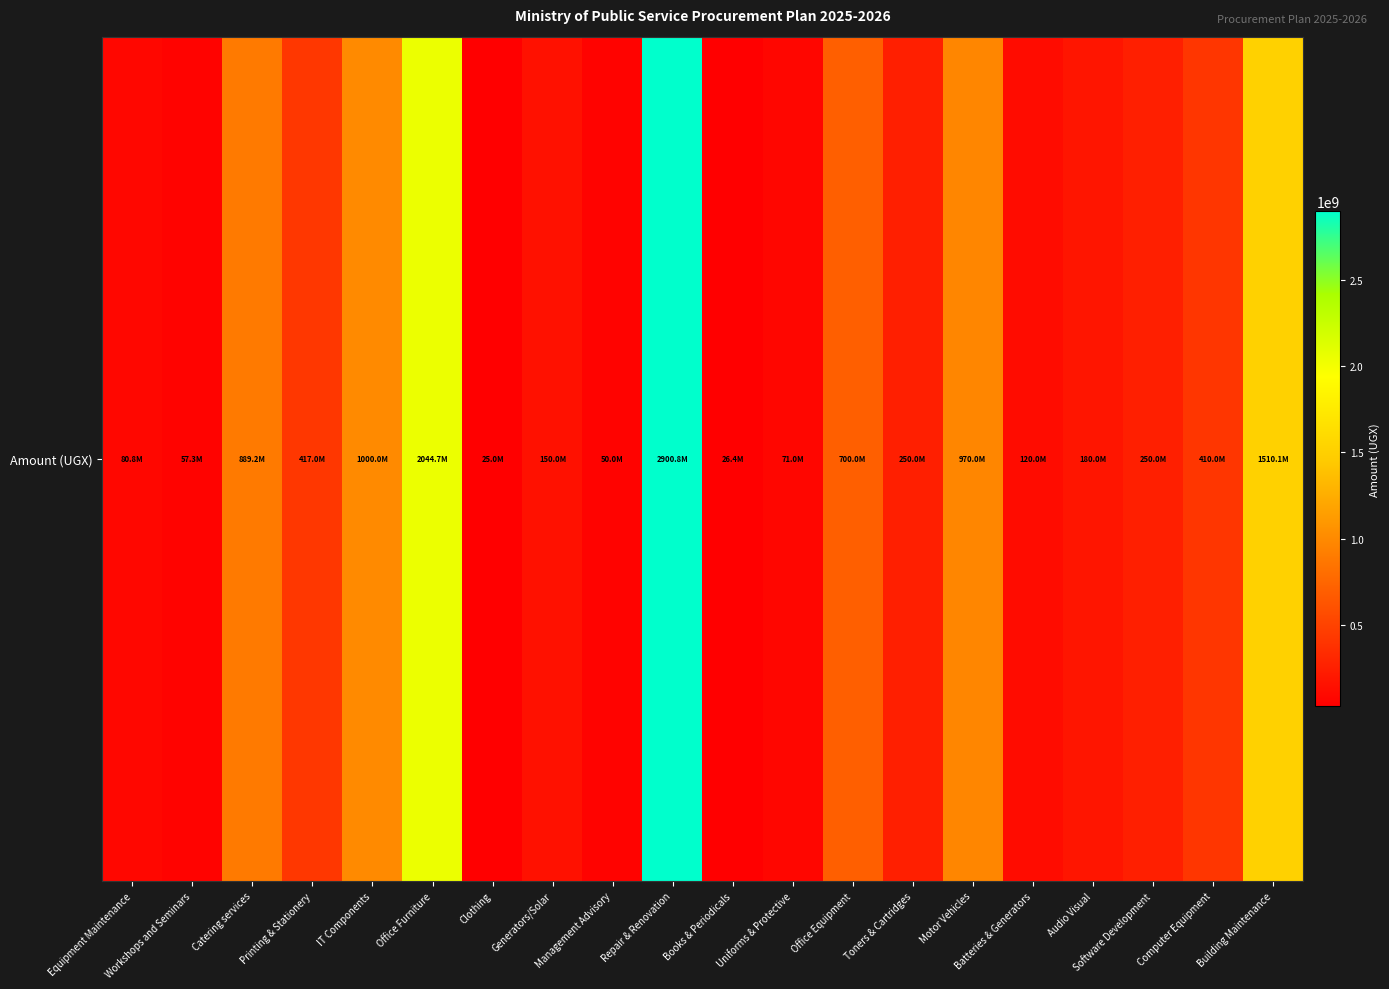

Which label corresponds to the smallest value in the chart?

Clothing